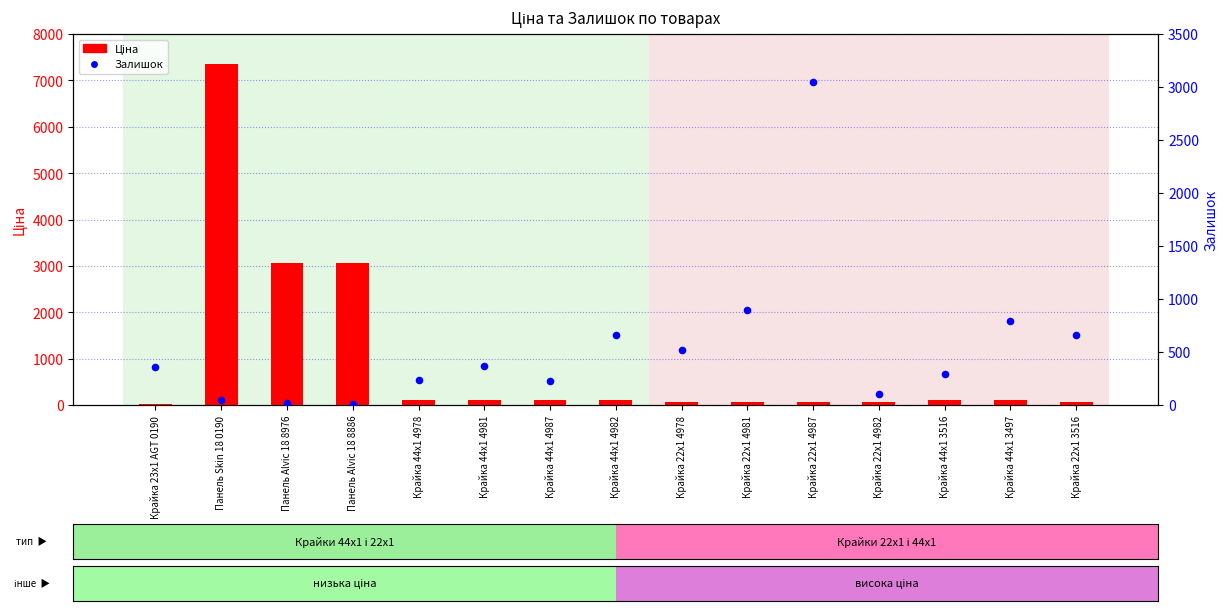

What are all the series names shown in the legend?

Ціна, Залишок